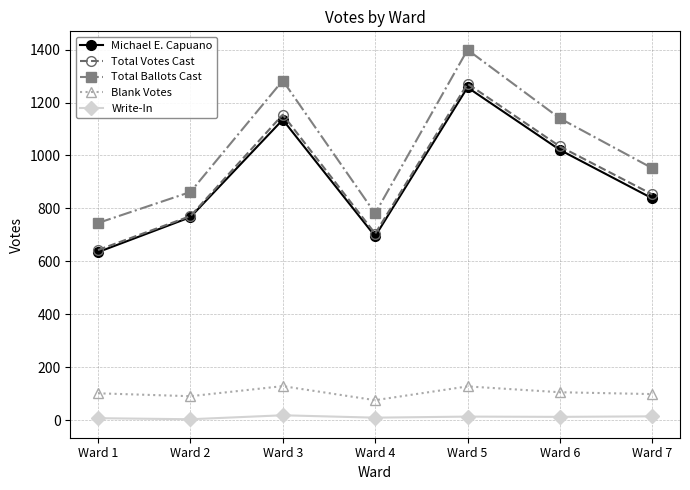

Which series has the largest total across all categories?

Total Ballots Cast